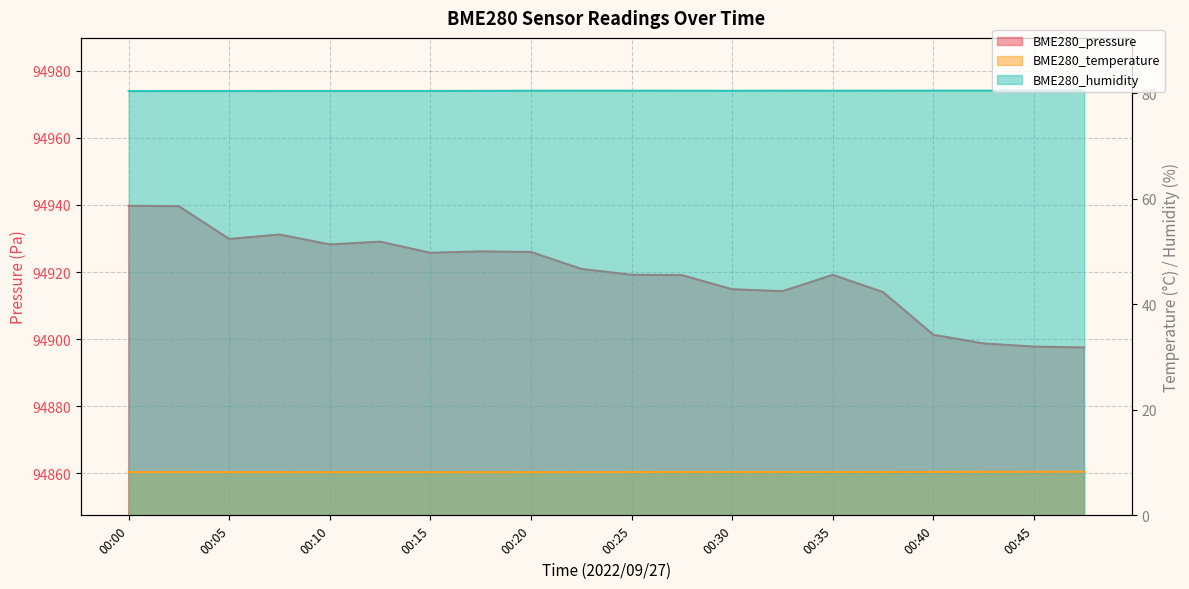

Rank the categories by BME280_pressure value from lowest to highest.

00:48, 00:45, 00:43, 00:40, 00:38, 00:33, 00:30, 00:28, 00:35, 00:25, 00:23, 00:15, 00:20, 00:18, 00:10, 00:13, 00:05, 00:08, 00:03, 00:00